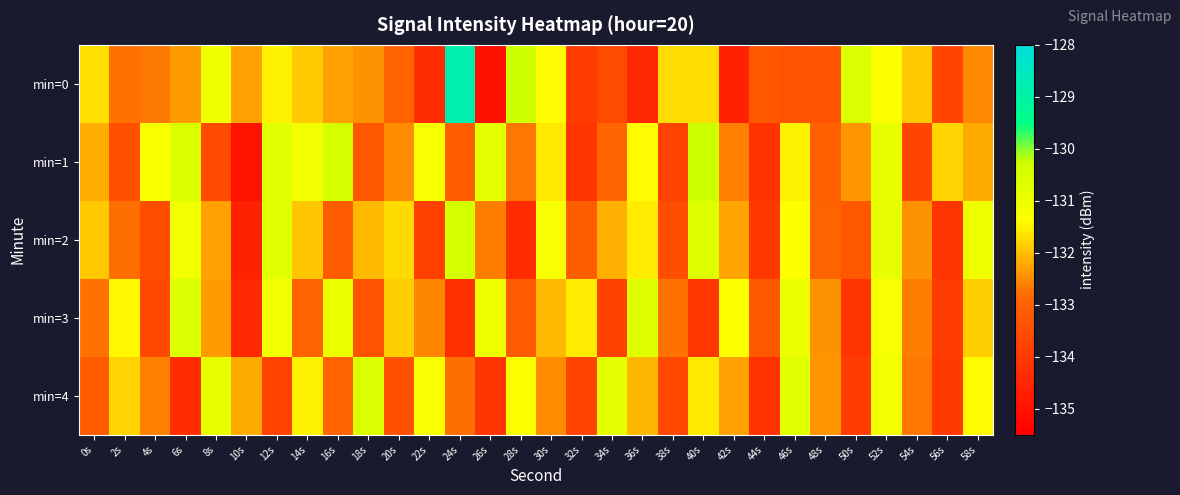

Count the number of data series in this chart.

5